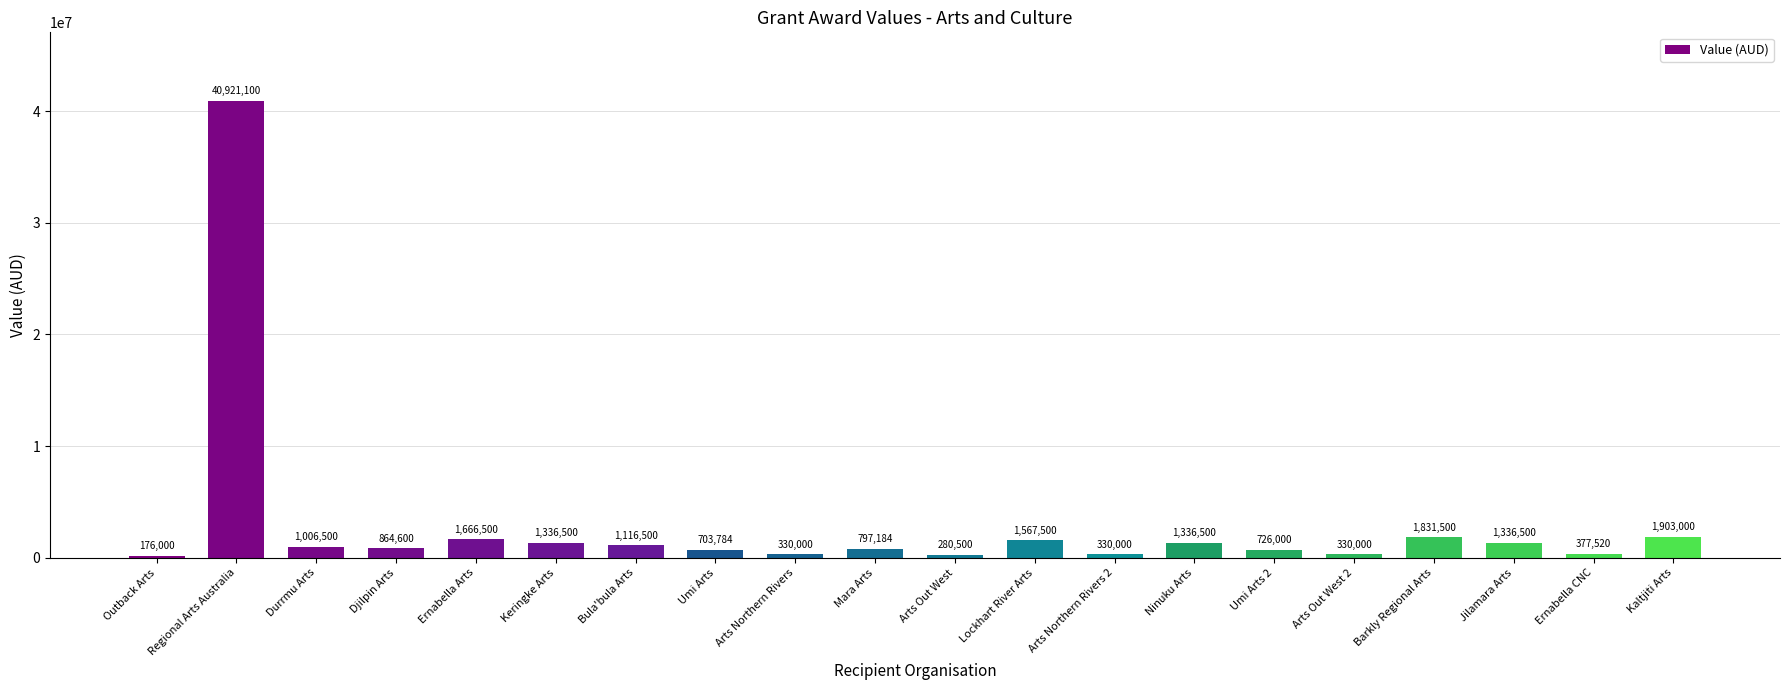

What is the ratio of the value at Ernabella Arts to the value at Umi Arts?

2.4